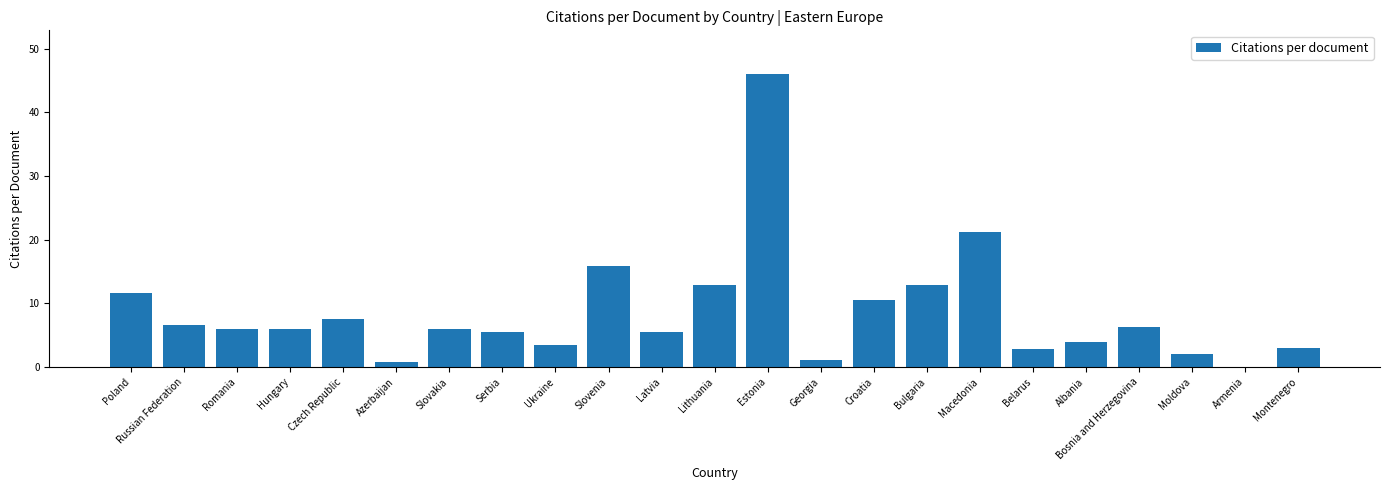

What is the ratio of the value at Serbia to the value at Poland?

0.5